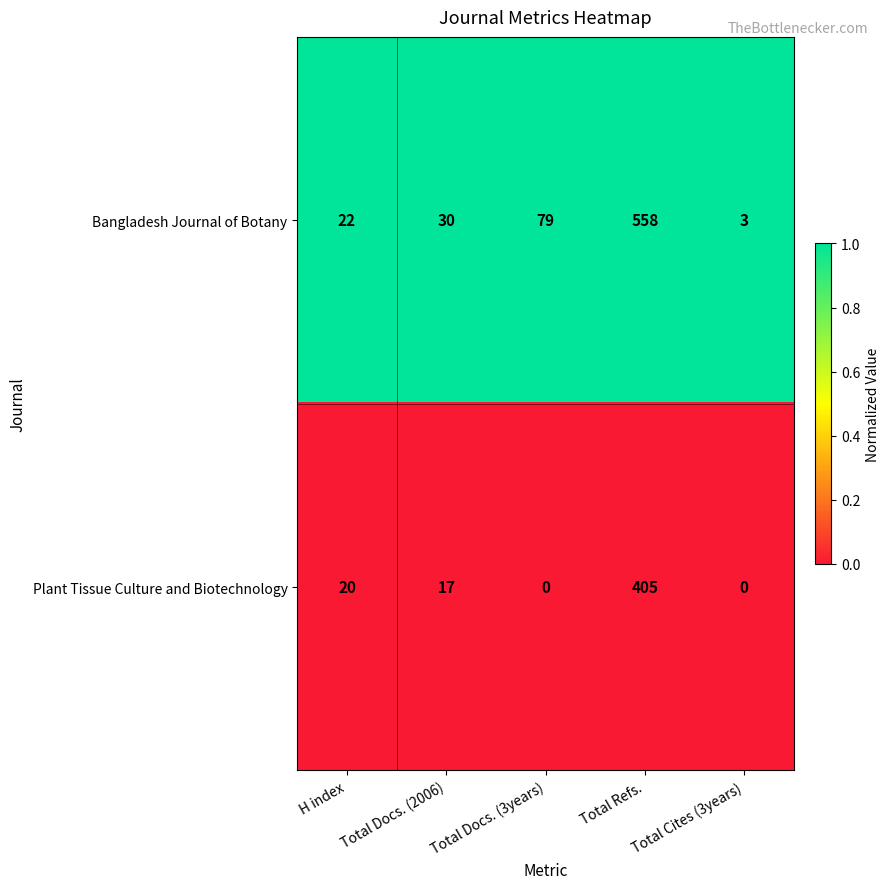

Which series has the largest total across all categories?

Bangladesh Journal of Botany